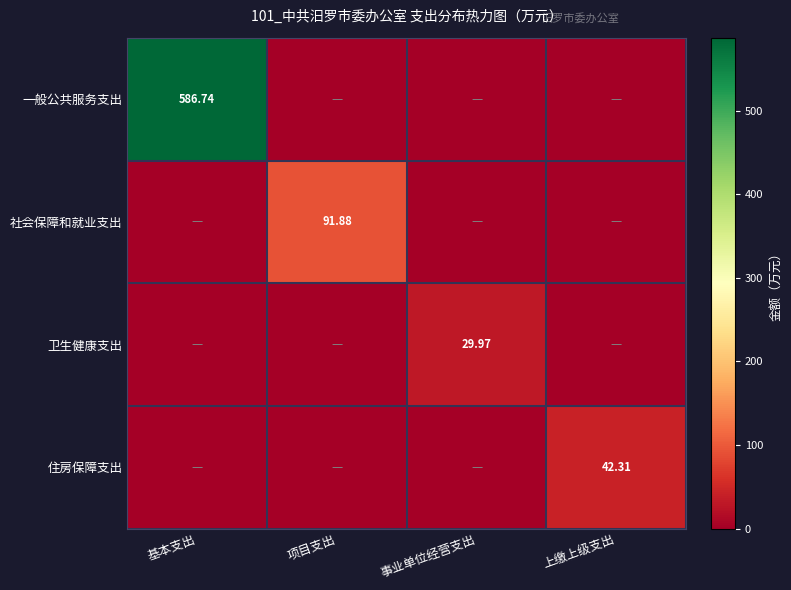

Which series has the largest range (max minus min)?

一般公共服务支出